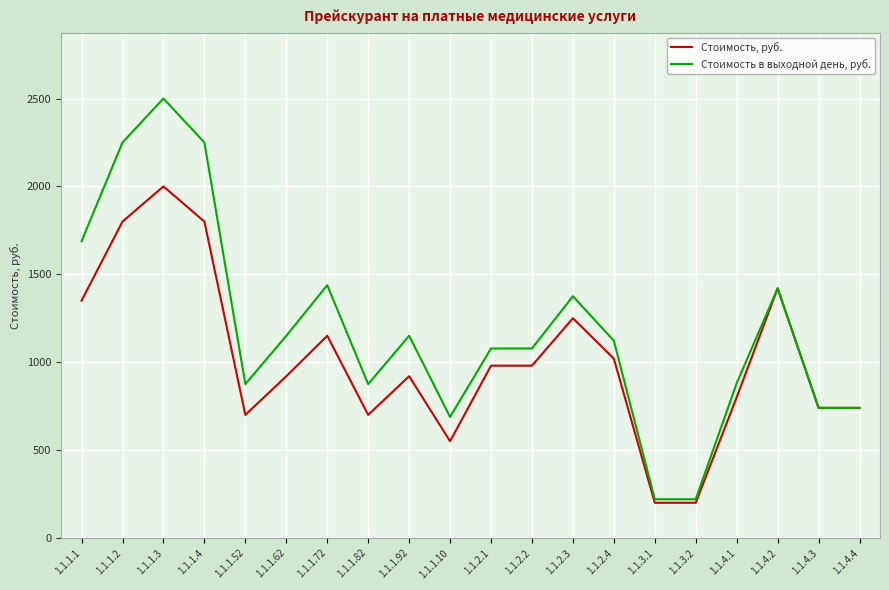

At which category is the sum across all series the highest?

1.1.1.3